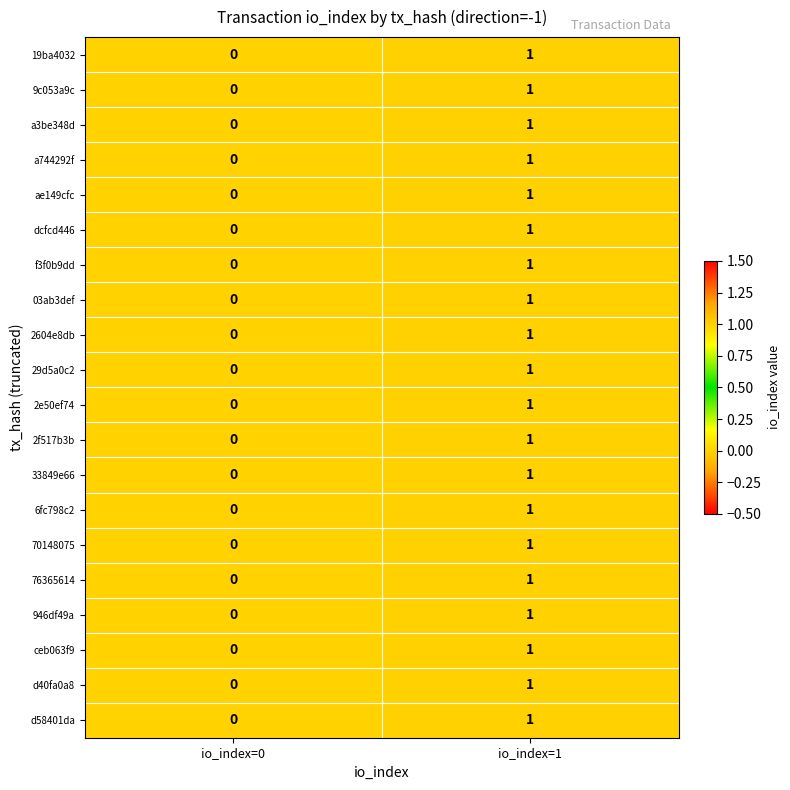

Rank the categories by d40fa0a8 value from lowest to highest.

io_index=0, io_index=1